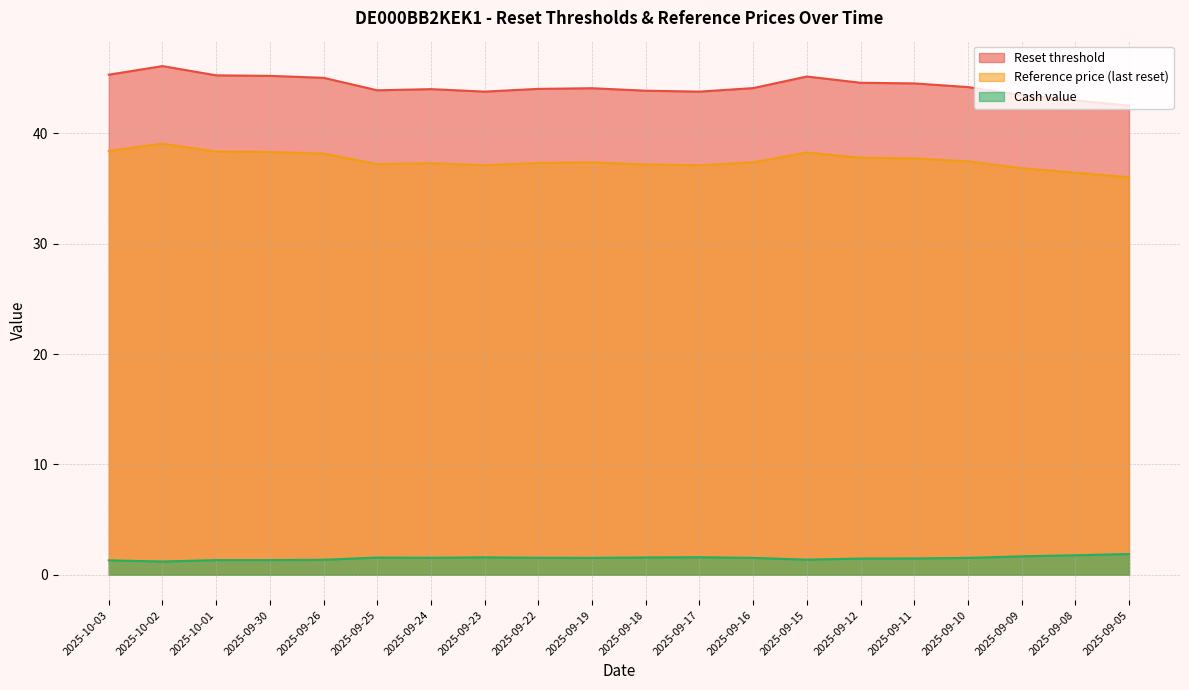

True or false: Reset threshold and Reference price (last reset) intersect in this chart.

False